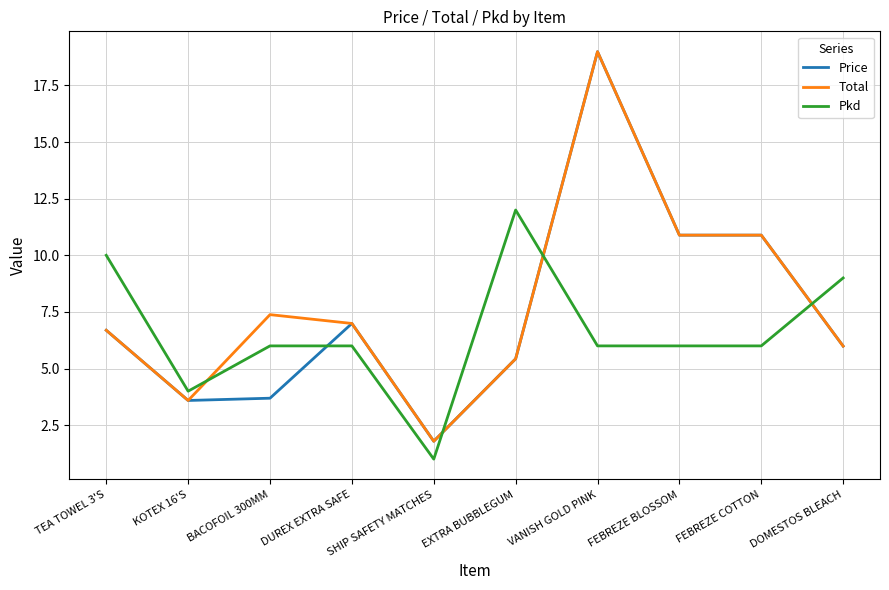

True or false: Price has a value of 1.8 at SHIP SAFETY MATCHES.

True